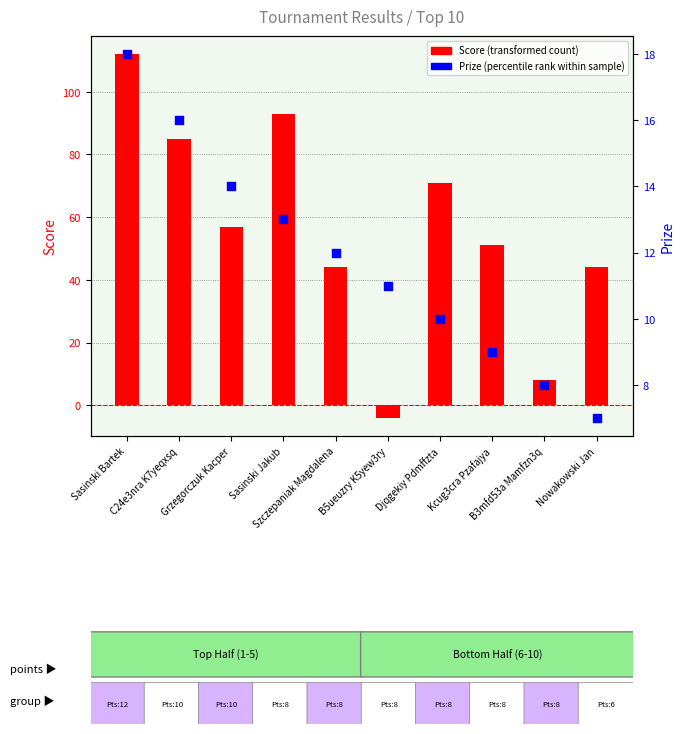

Which series has the widest spread of Y values?

Score (transformed count)